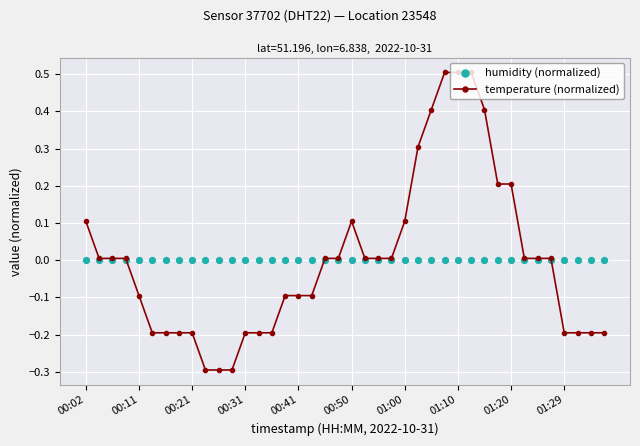

Which series has the widest spread of Y values?

temperature (normalized)